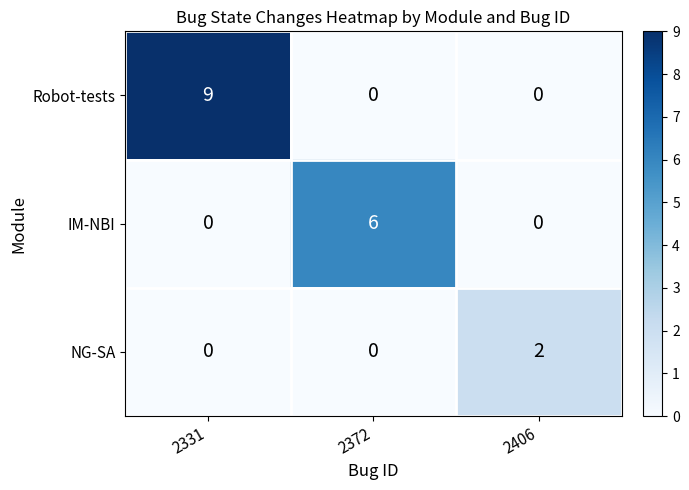

What value does the Robot-tests series have at 2331?

9